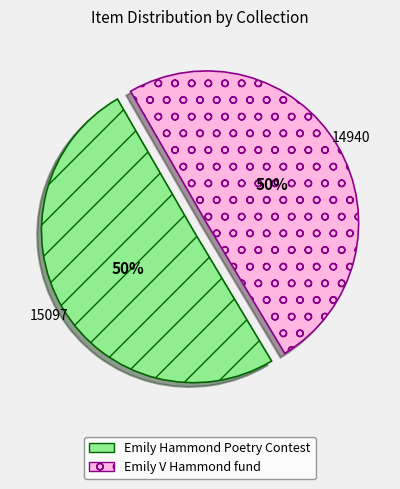

Approximately how many times larger is the value at Emily V Hammond fund compared to Emily Hammond Poetry Contest?

1.0